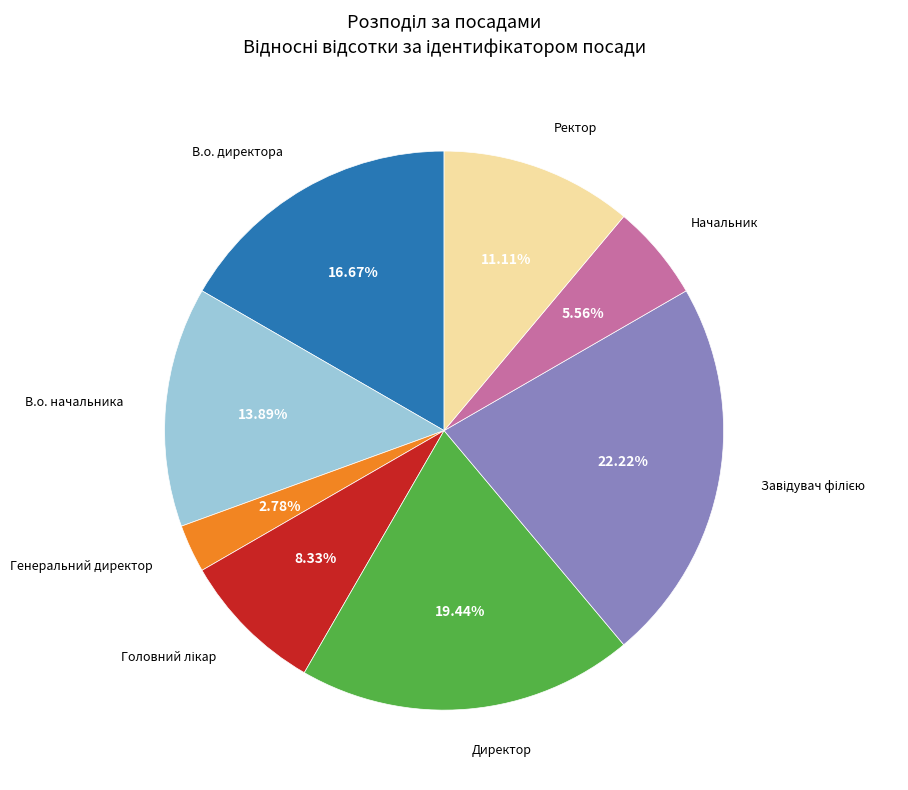

Is there any slice that represents more than half of the pie?

No